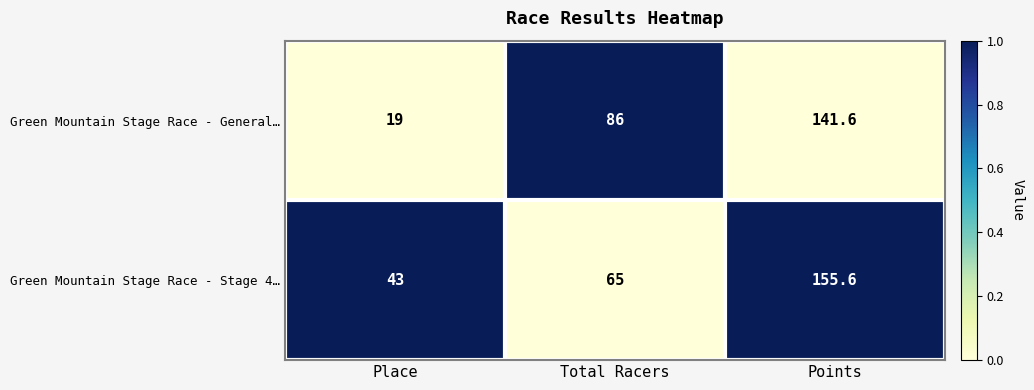

Which series has the widest spread of values?

Green Mountain Stage Race - General…